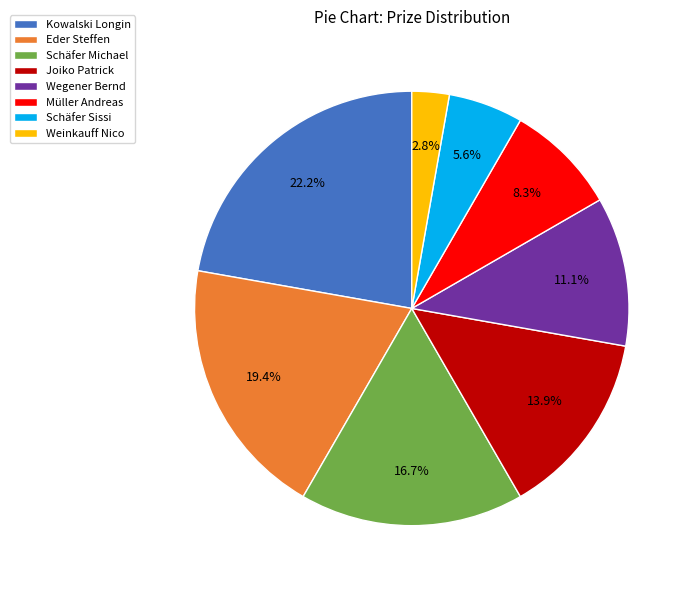

What percentage is NOT represented by Weinkauff Nico?

97.2%